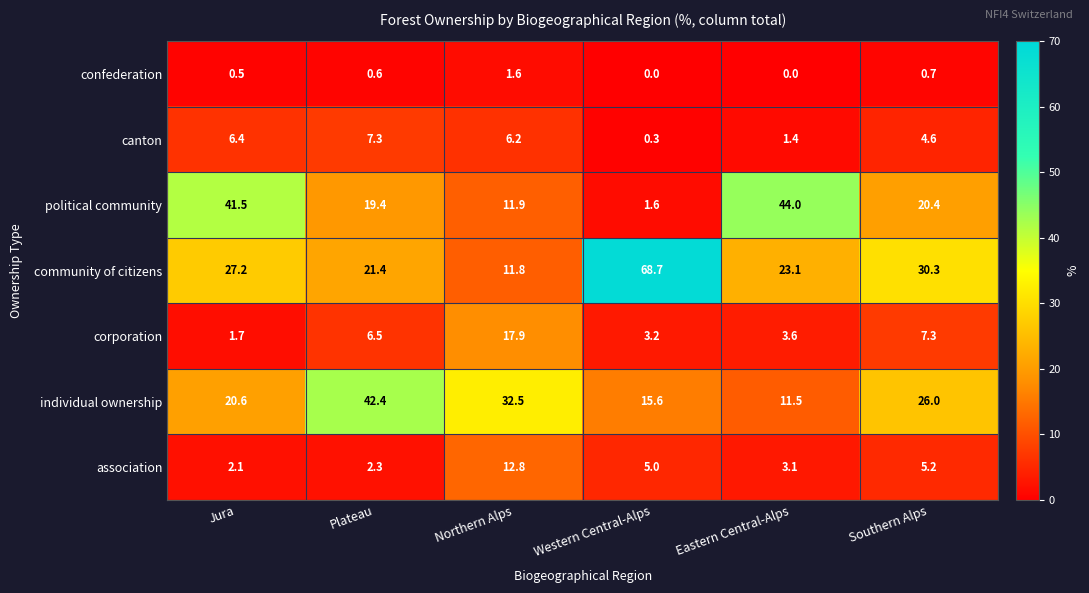

At how many categories does at least one series exceed 39?

4